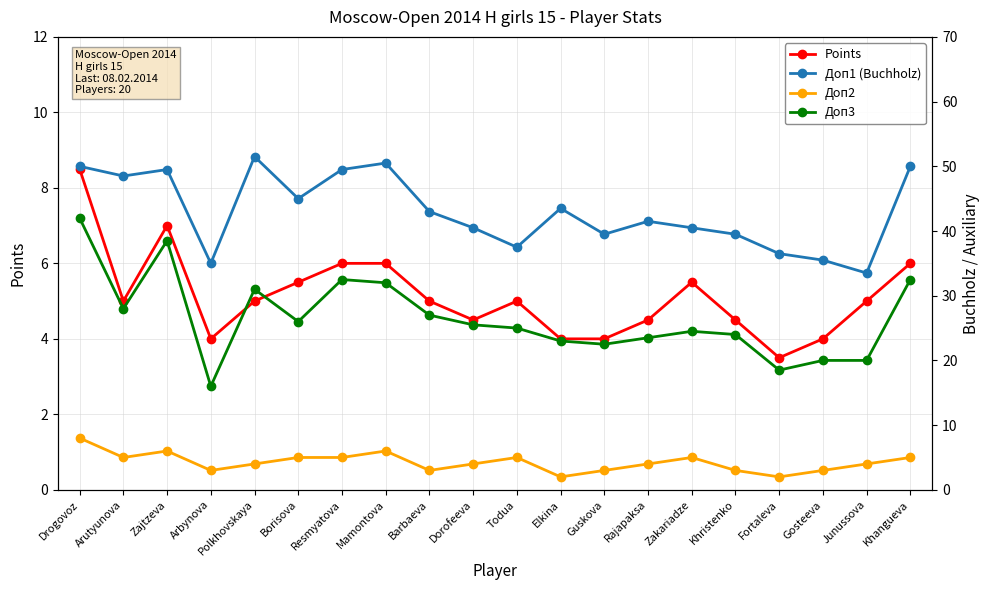

True or false: Дoп2 and Дoп1 (Buchholz) intersect in this chart.

False